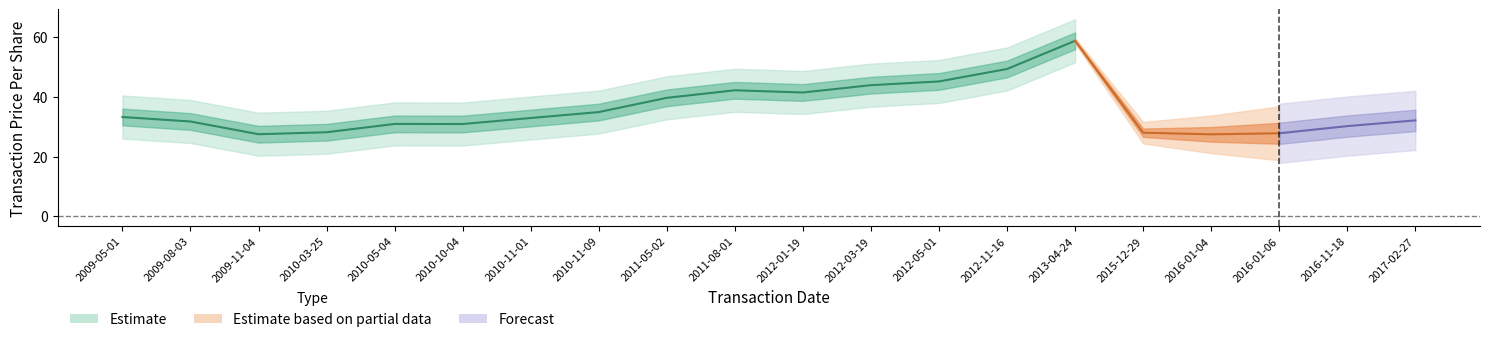

True or false: pctchgSharesOwned and transactionPricePerShare cross at least once.

False